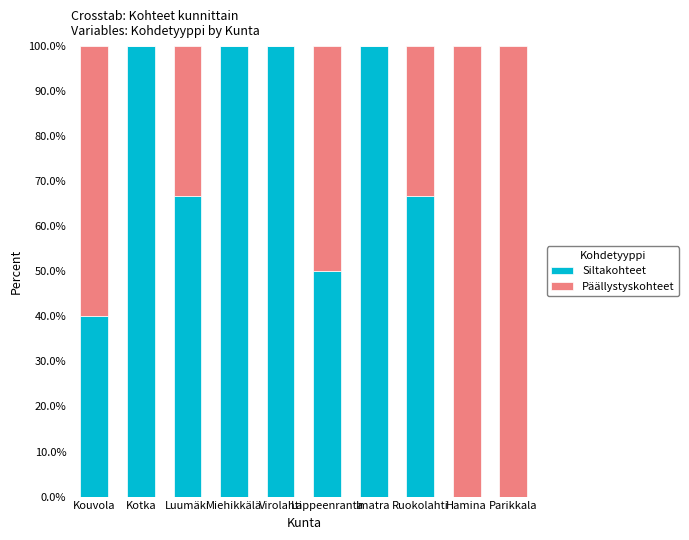

What is the highest value of the Siltakohteet series?

100.0